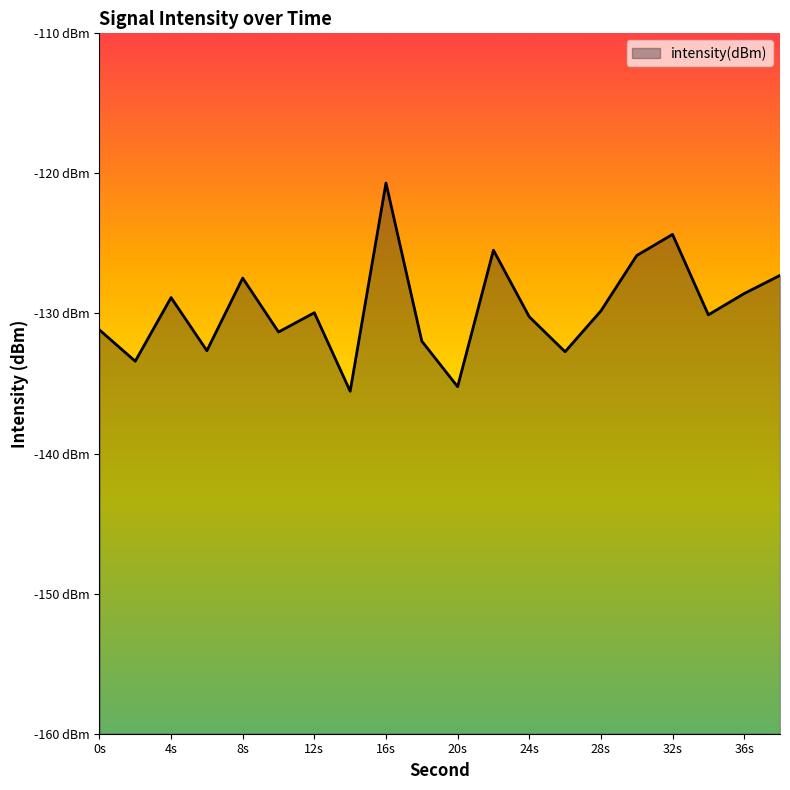

Which has a higher value, 4 or 2?

4